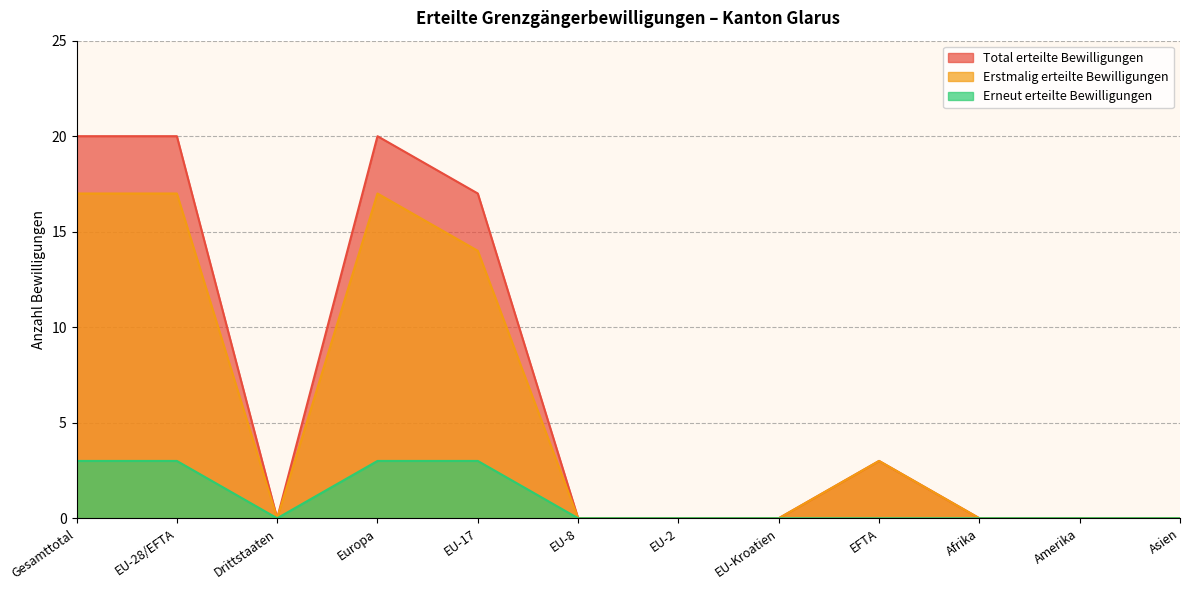

How many interior local valleys does the Total erteilte Bewilligungen series have?

1